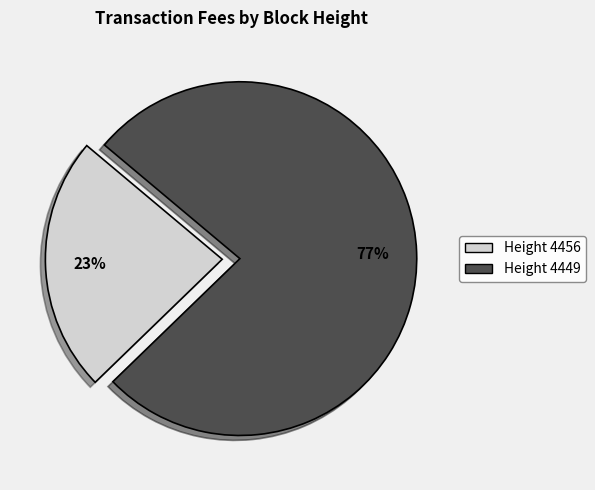

How many slices are in this pie chart?

2